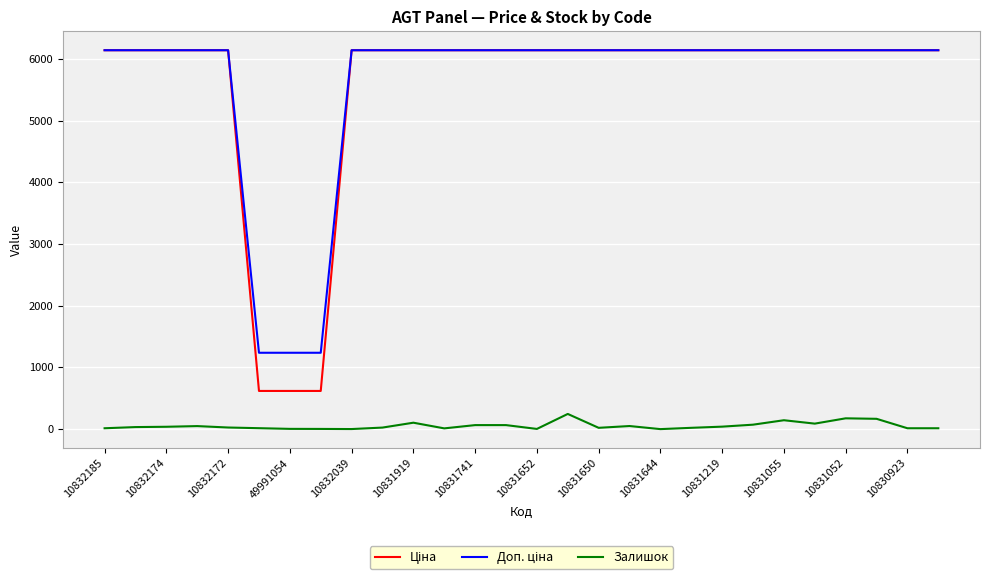

How many lines are shown in the chart?

3